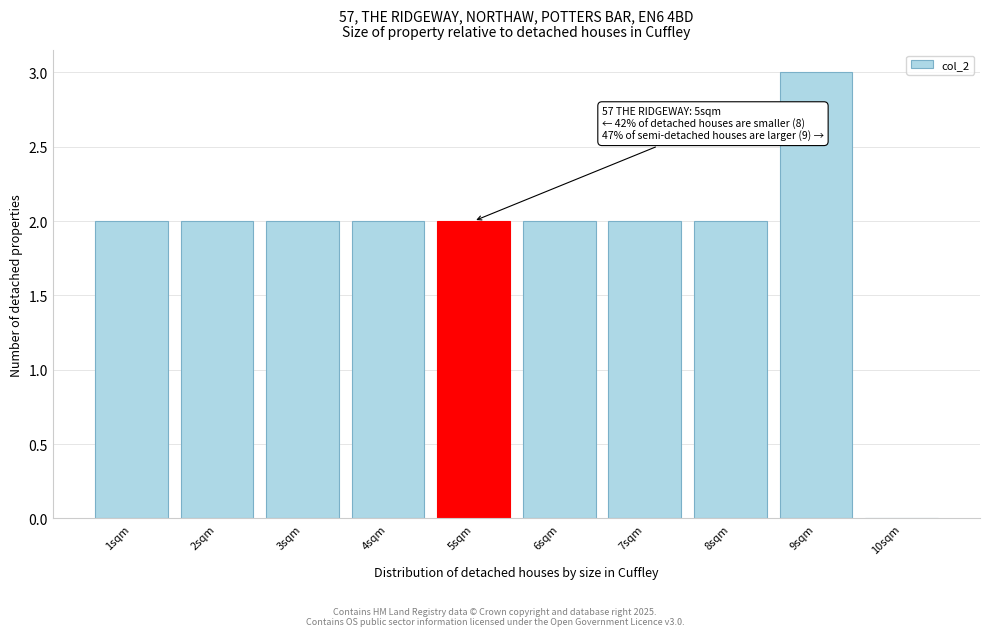

Reading left to right, list all the values displayed in this chart.

1sqm=2	2sqm=2	3sqm=2	4sqm=2	5sqm=2	6sqm=2	7sqm=2	8sqm=2	9sqm=3	10sqm=0